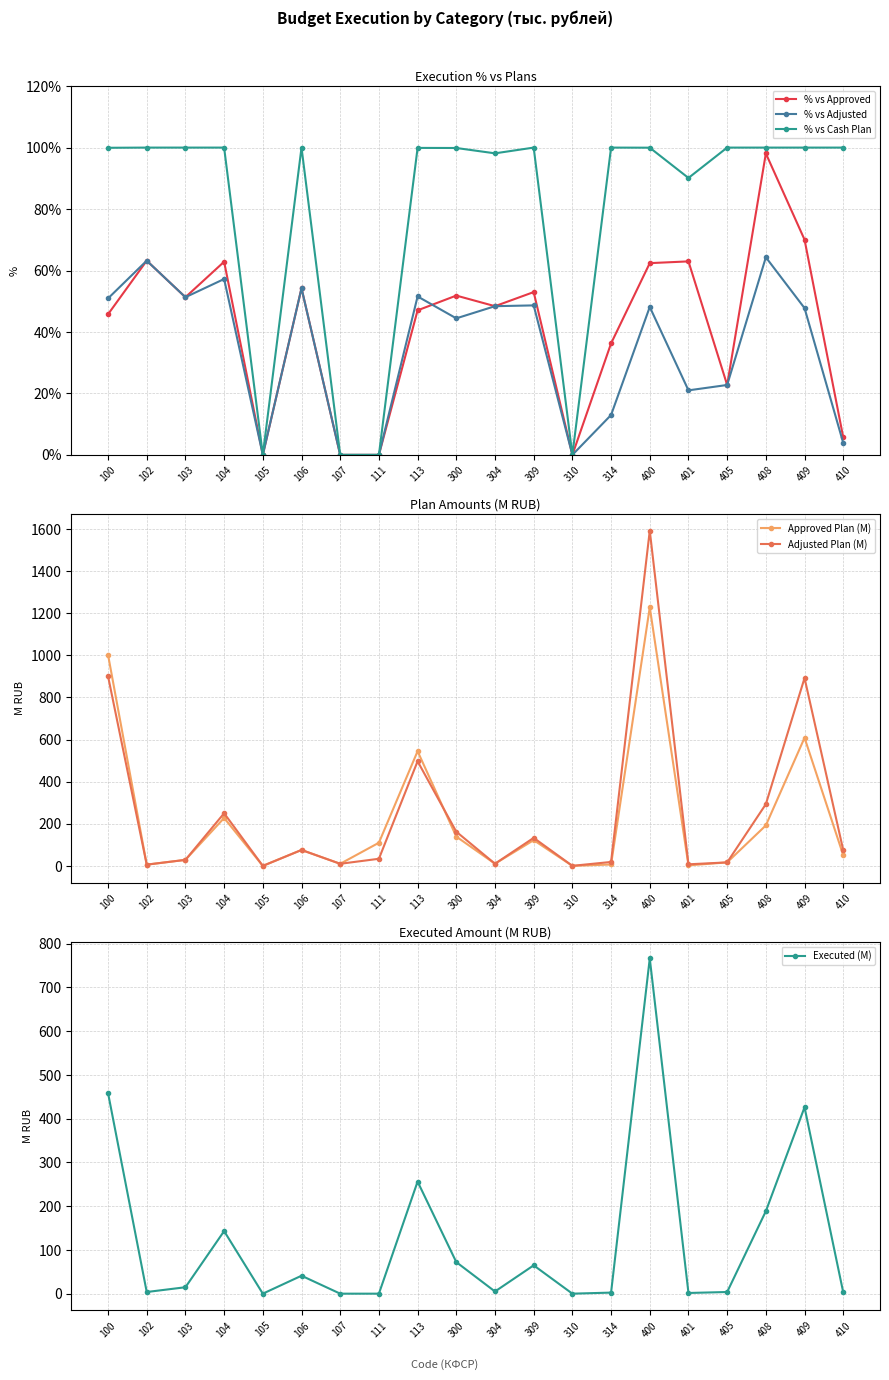

In Executed (M), how many points are lower than both neighbors (excluding endpoints)?

5